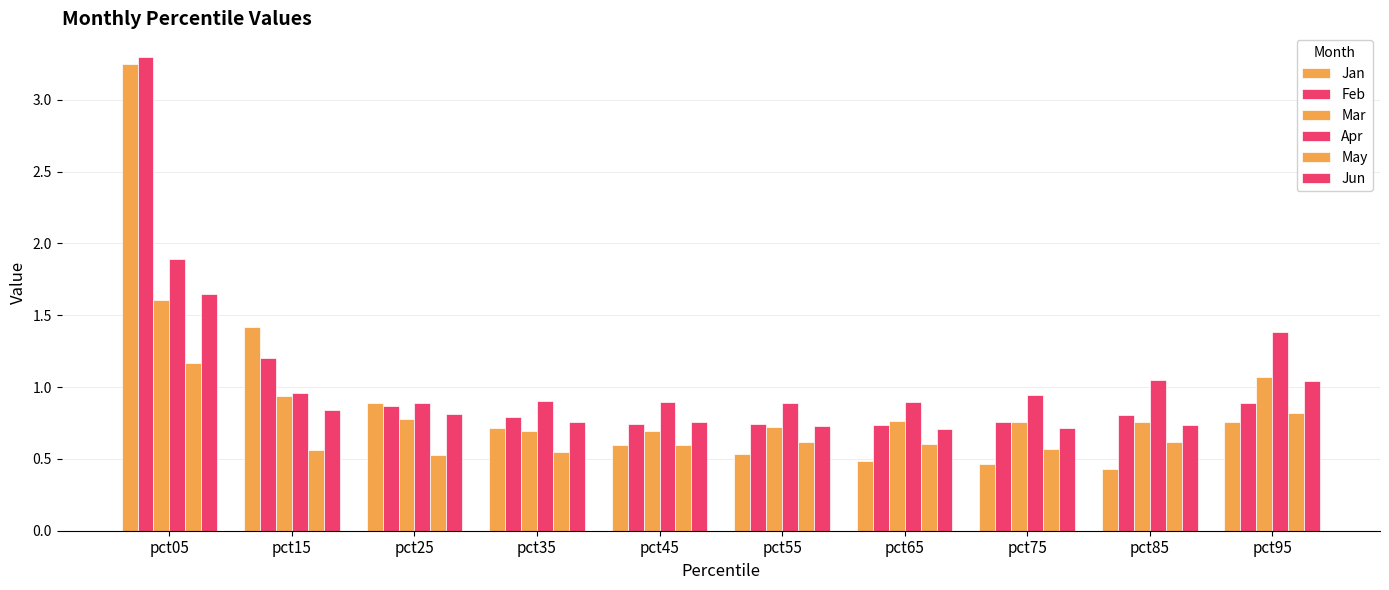

What is the difference between the Jun values at pct75 and pct25?

0.1